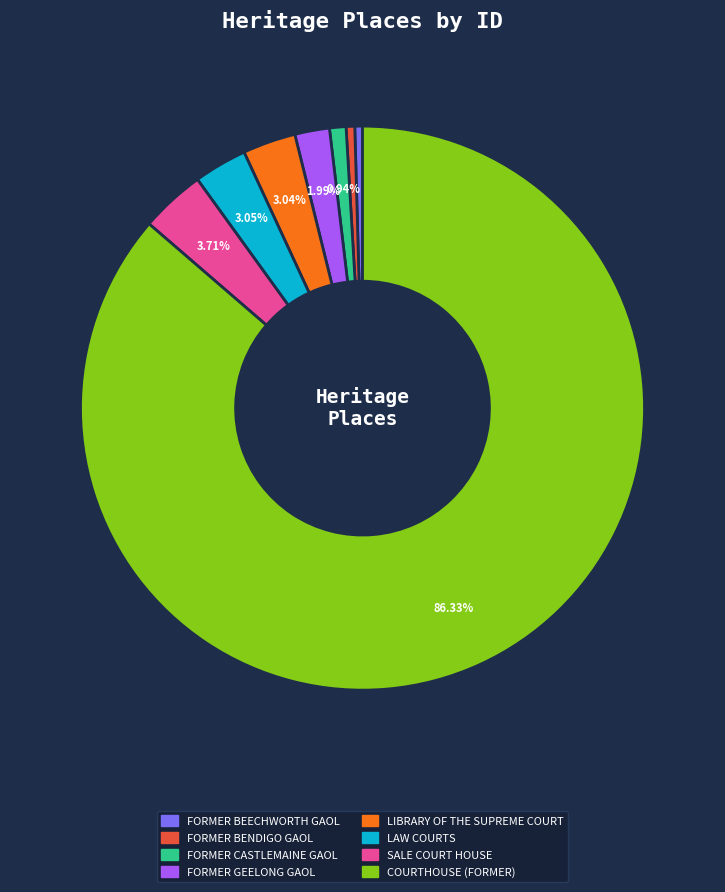

How many slices are in this pie chart?

8